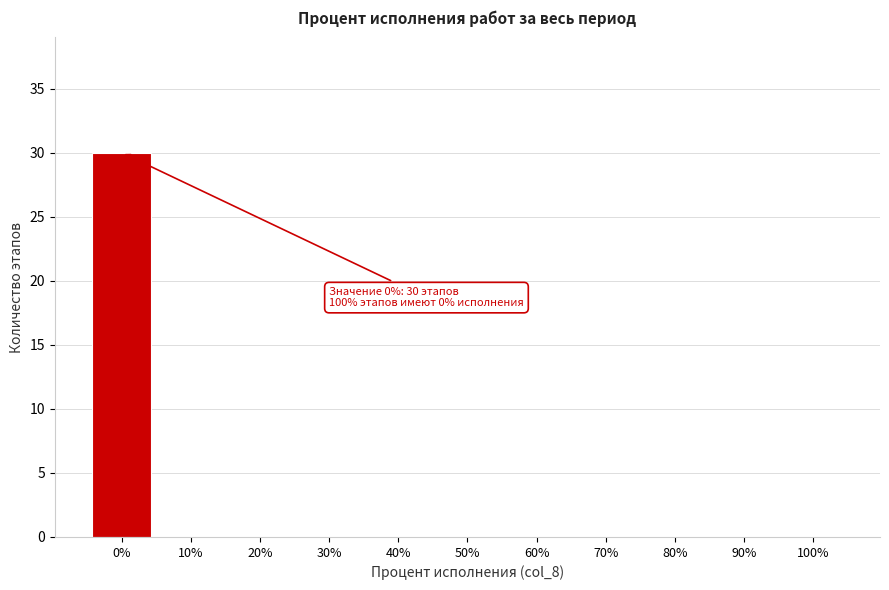

Reading left to right, transcribe all the data shown in this chart.

0%=30	10%=0	20%=0	30%=0	40%=0	50%=0	60%=0	70%=0	80%=0	90%=0	100%=0